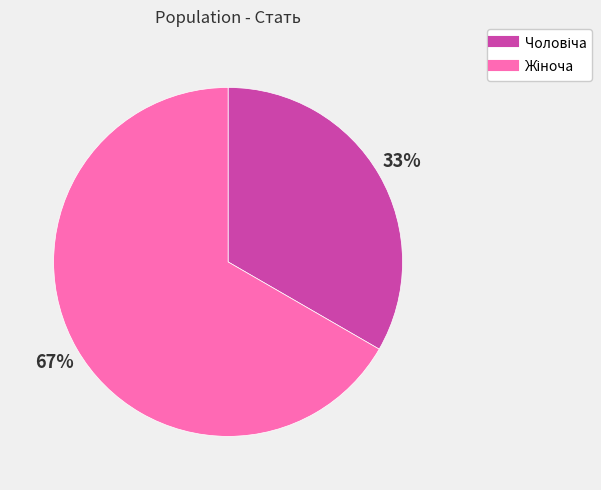

Is there a majority slice in this chart?

Yes